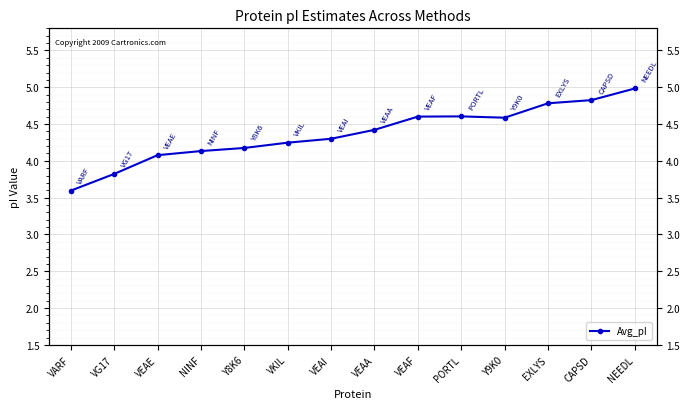

How many series are shown in this chart?

1